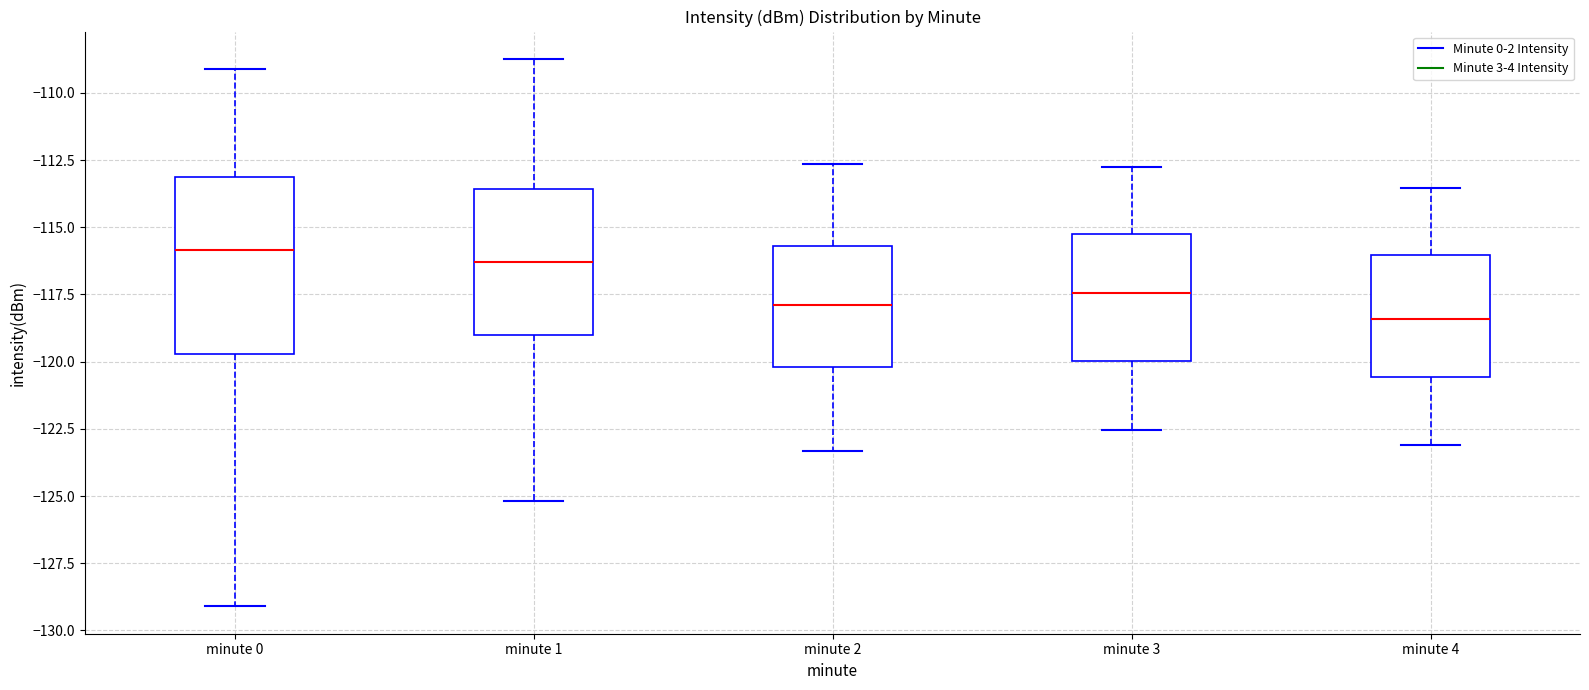

Which box is the tallest, from its lower edge to its upper edge?

minute 0